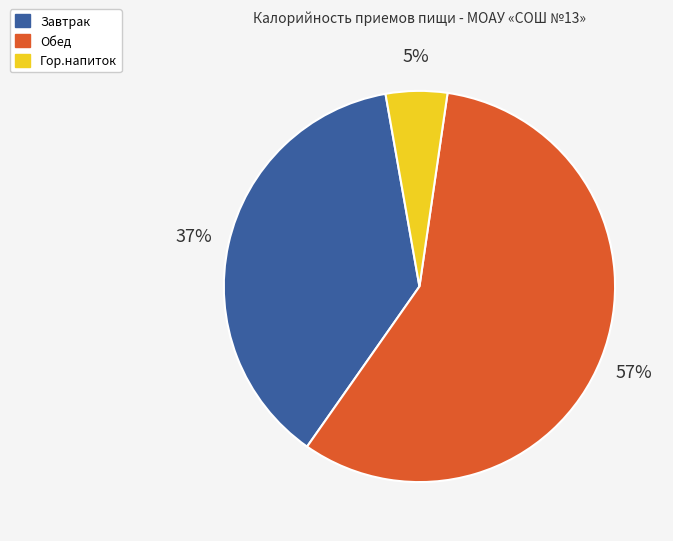

Combined, do Гор.напиток and Обед account for over 50%?

Yes